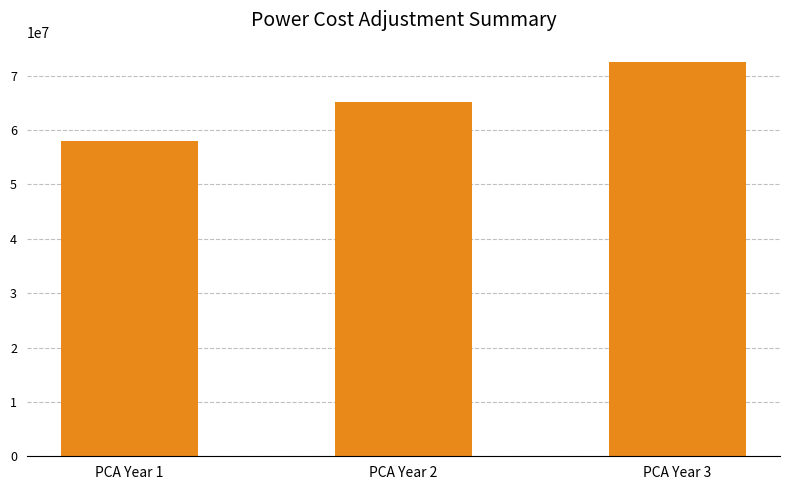

Reading left to right, list all the values displayed in this chart.

58042049.0	65184355.4	72426753.3